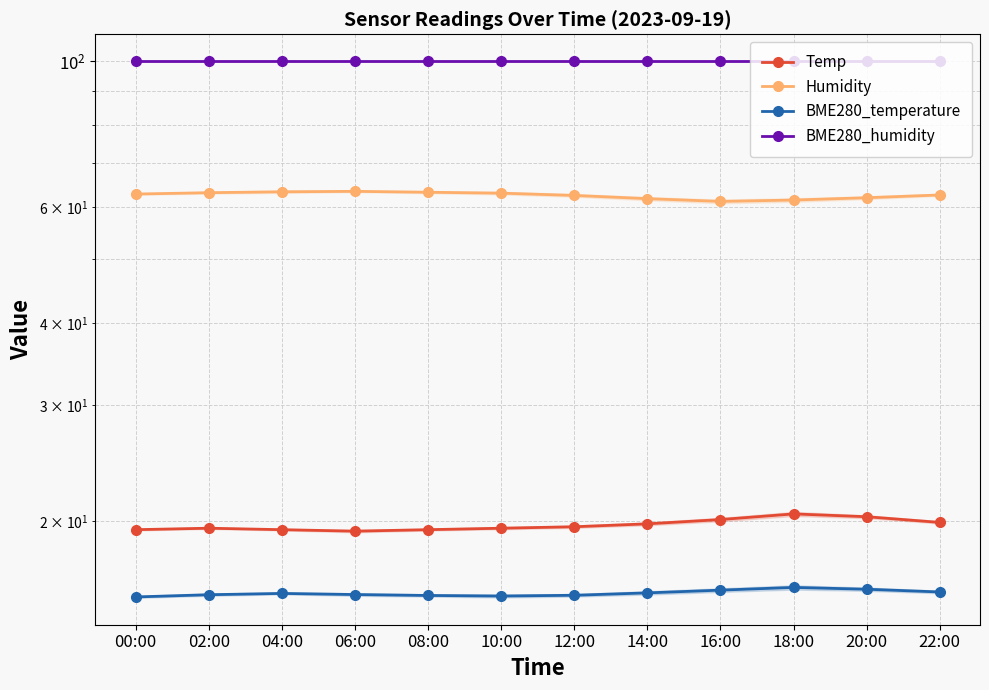

What is the value of the Humidity point at the 7th from the left?

62.5